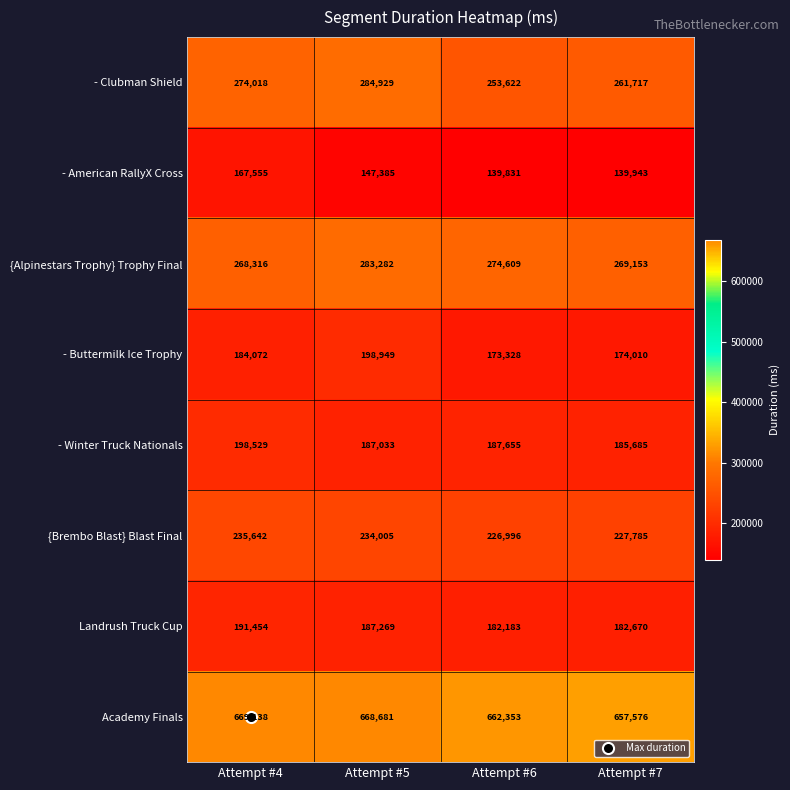

What is the smallest value displayed?

139831